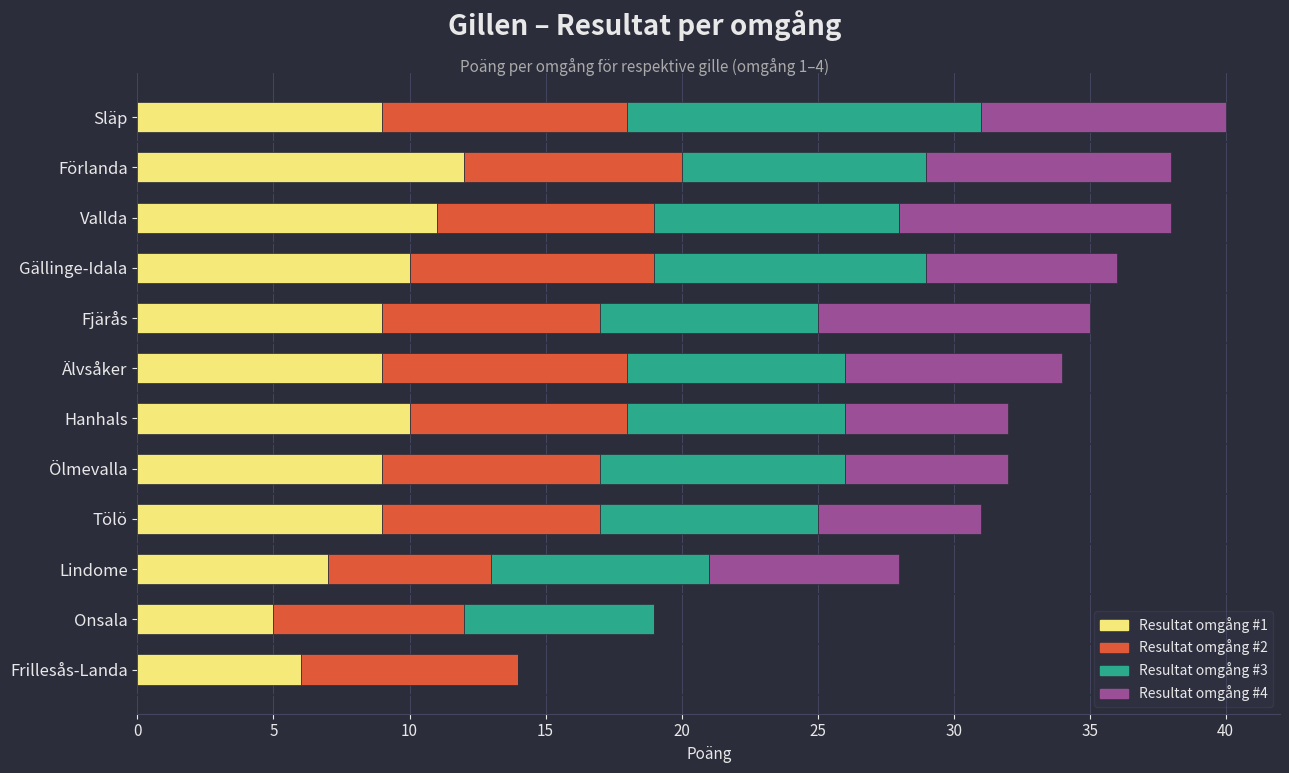

The value of Resultat omgång #1 at Lindome is 7. True or false?

True